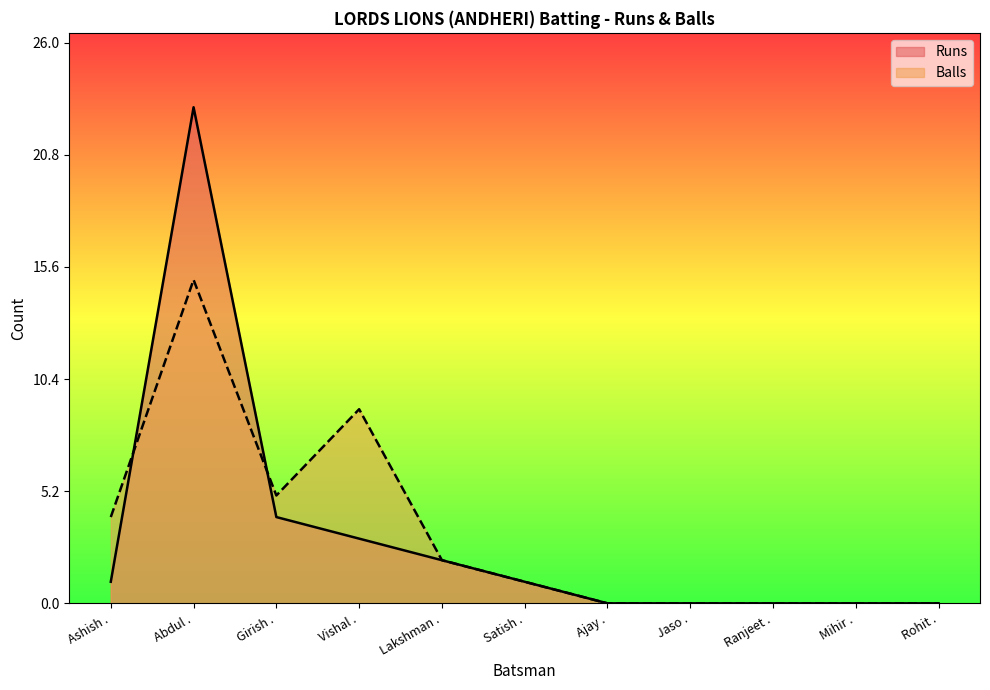

What is the difference between the Balls values at Lakshman . and Ajay .?

2